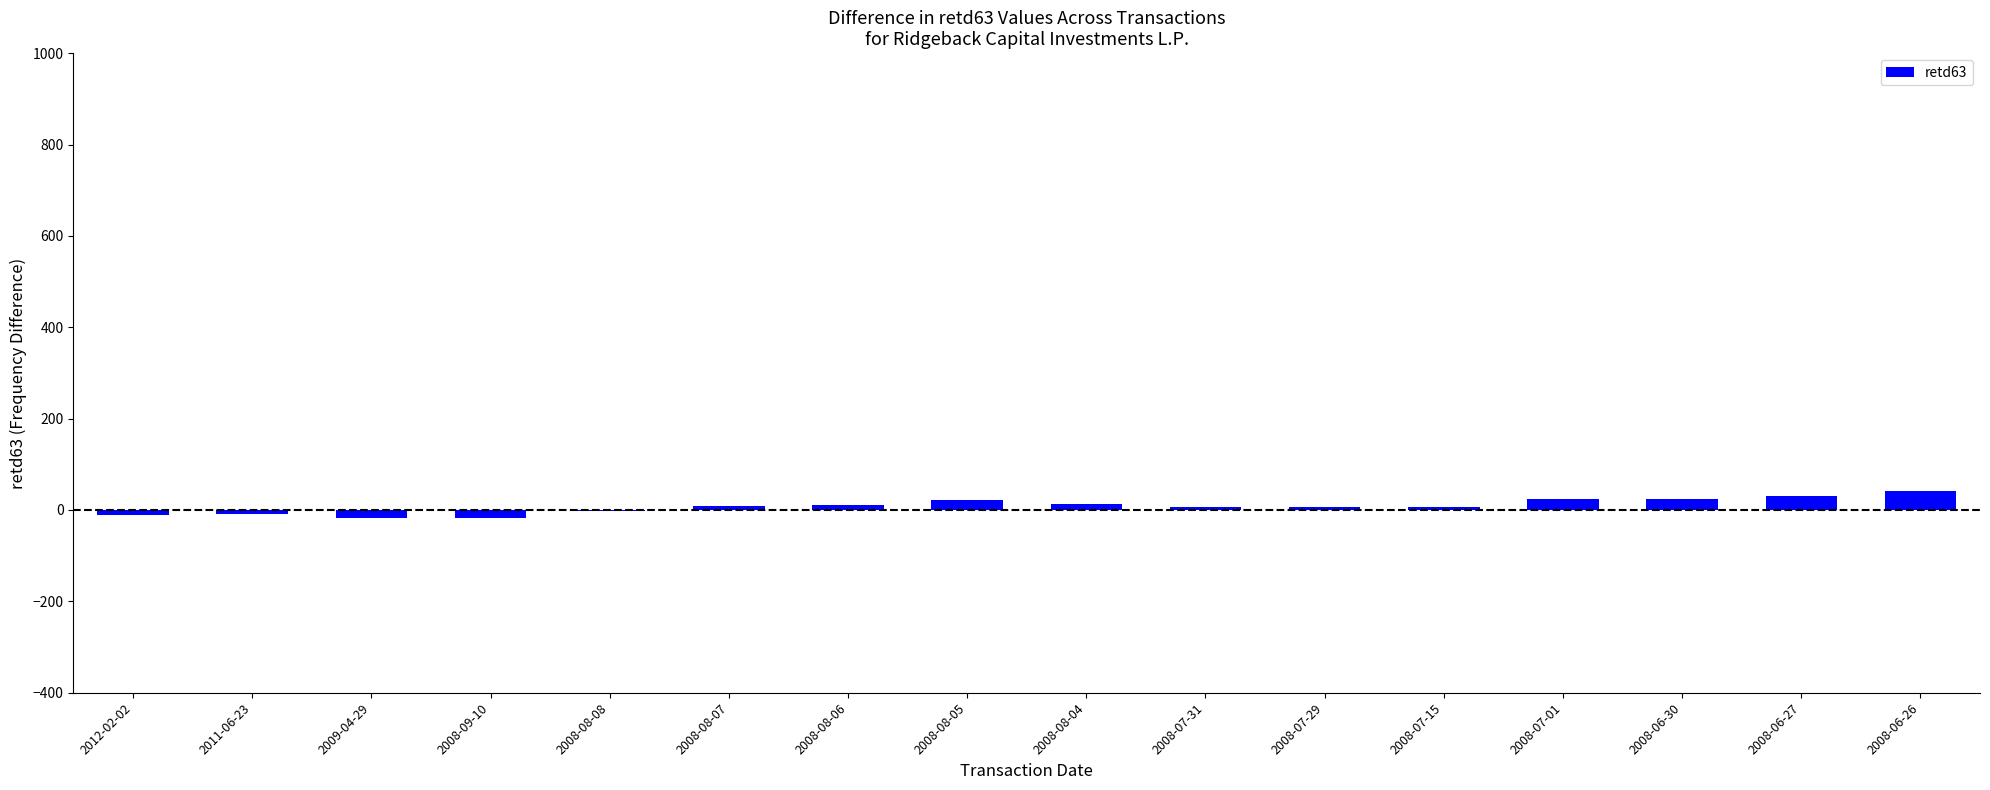

What is the maximum value shown in the chart?

42